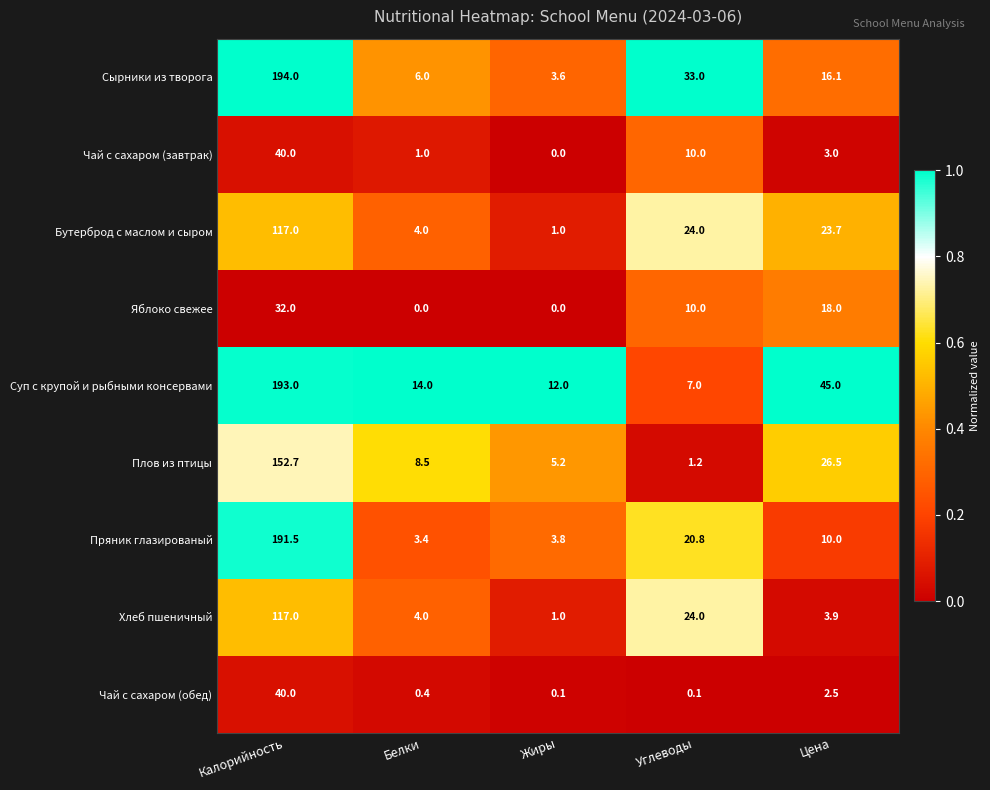

At which label does Чай с сахаром (завтрак) reach its minimum?

Жиры